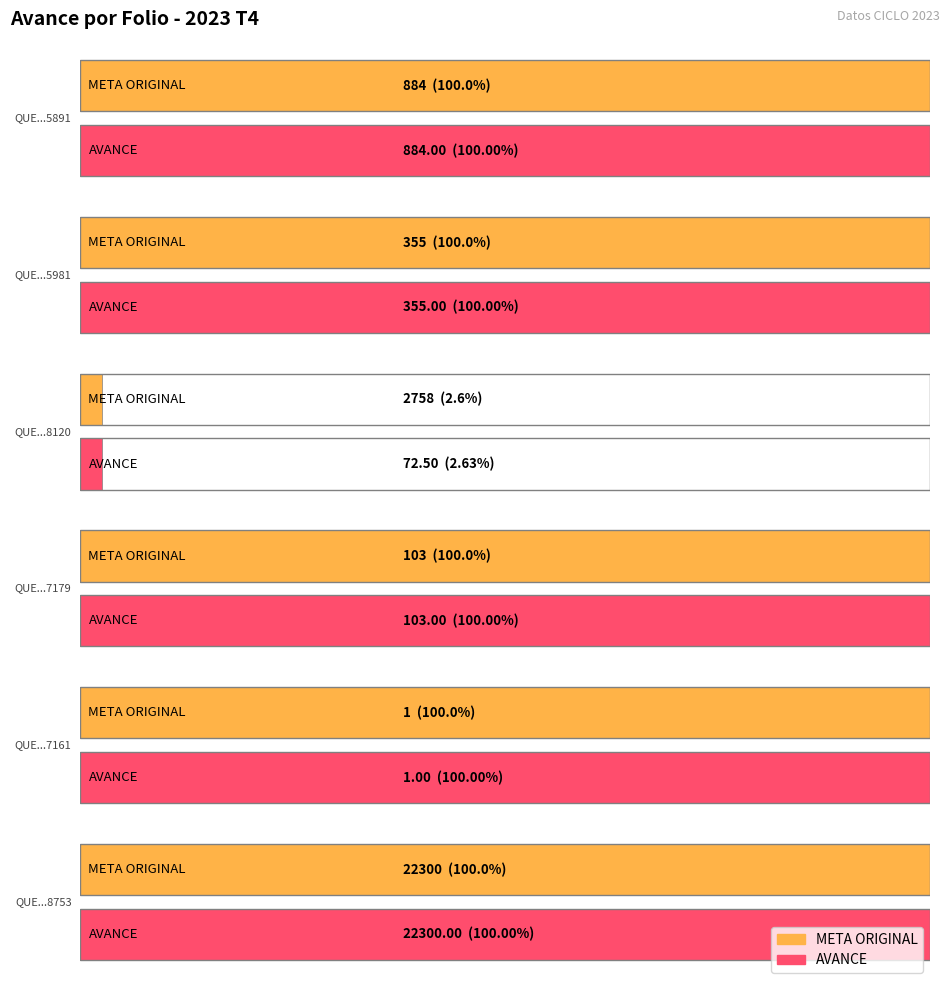

What is the difference between the maximum and second lowest values in the AVANCE series?

22227.5